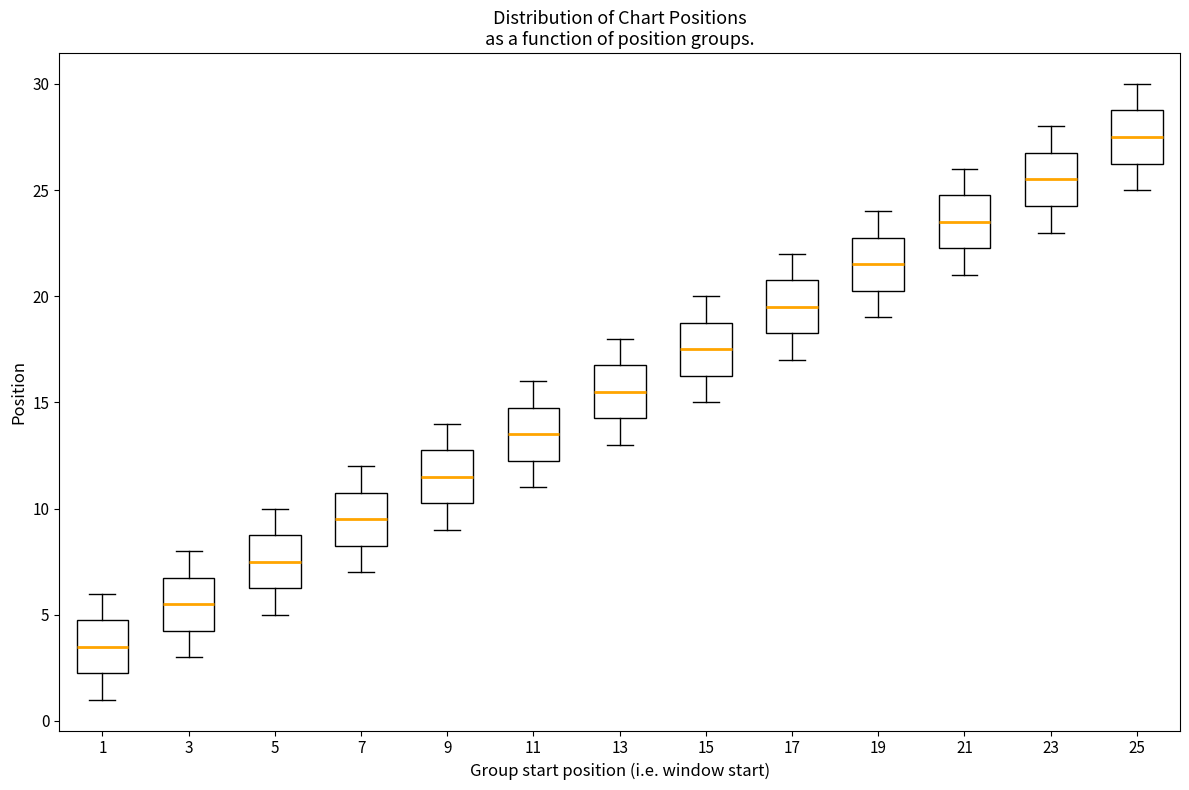

Reading left to right, read every box against the y-axis: the position of its median line, the range the box covers, and the ends of its whiskers. The values are not printed on the chart, so give them approximately, as read against the axis.

1: median 3.5, box 2.5 to 5.0, whiskers 1.0 to 6.0
3: median 5.5, box 4.5 to 7.0, whiskers 3.0 to 8.0
5: median 7.5, box 6.5 to 9.0, whiskers 5.0 to 10.0
7: median 9.5, box 8.5 to 11.0, whiskers 7.0 to 12.0
9: median 11.5, box 10.5 to 13.0, whiskers 9.0 to 14.0
11: median 13.5, box 12.5 to 15.0, whiskers 11.0 to 16.0
13: median 15.5, box 14.5 to 17.0, whiskers 13.0 to 18.0
15: median 17.5, box 16.5 to 19.0, whiskers 15.0 to 20.0
17: median 19.5, box 18.5 to 21.0, whiskers 17.0 to 22.0
19: median 21.5, box 20.5 to 23.0, whiskers 19.0 to 24.0
21: median 23.5, box 22.5 to 25.0, whiskers 21.0 to 26.0
23: median 25.5, box 24.5 to 27.0, whiskers 23.0 to 28.0
25: median 27.5, box 26.5 to 29.0, whiskers 25.0 to 30.0